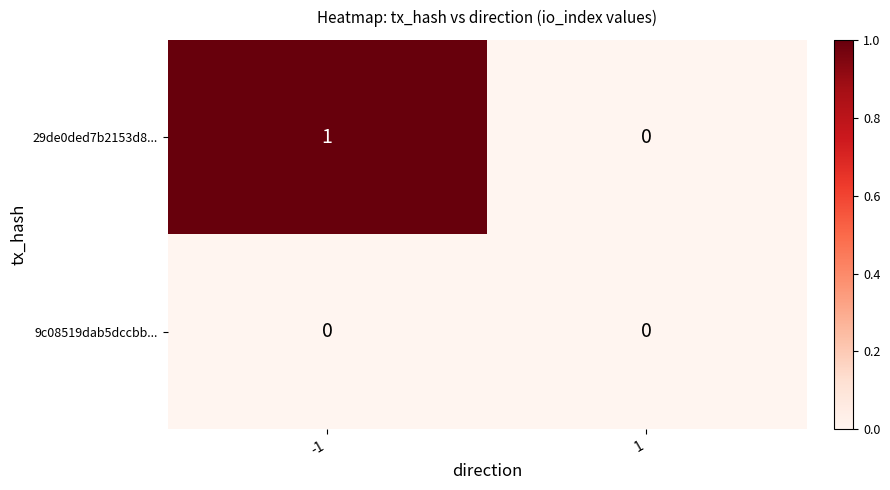

Which series has the largest range (max minus min)?

29de0ded7b2153d8...